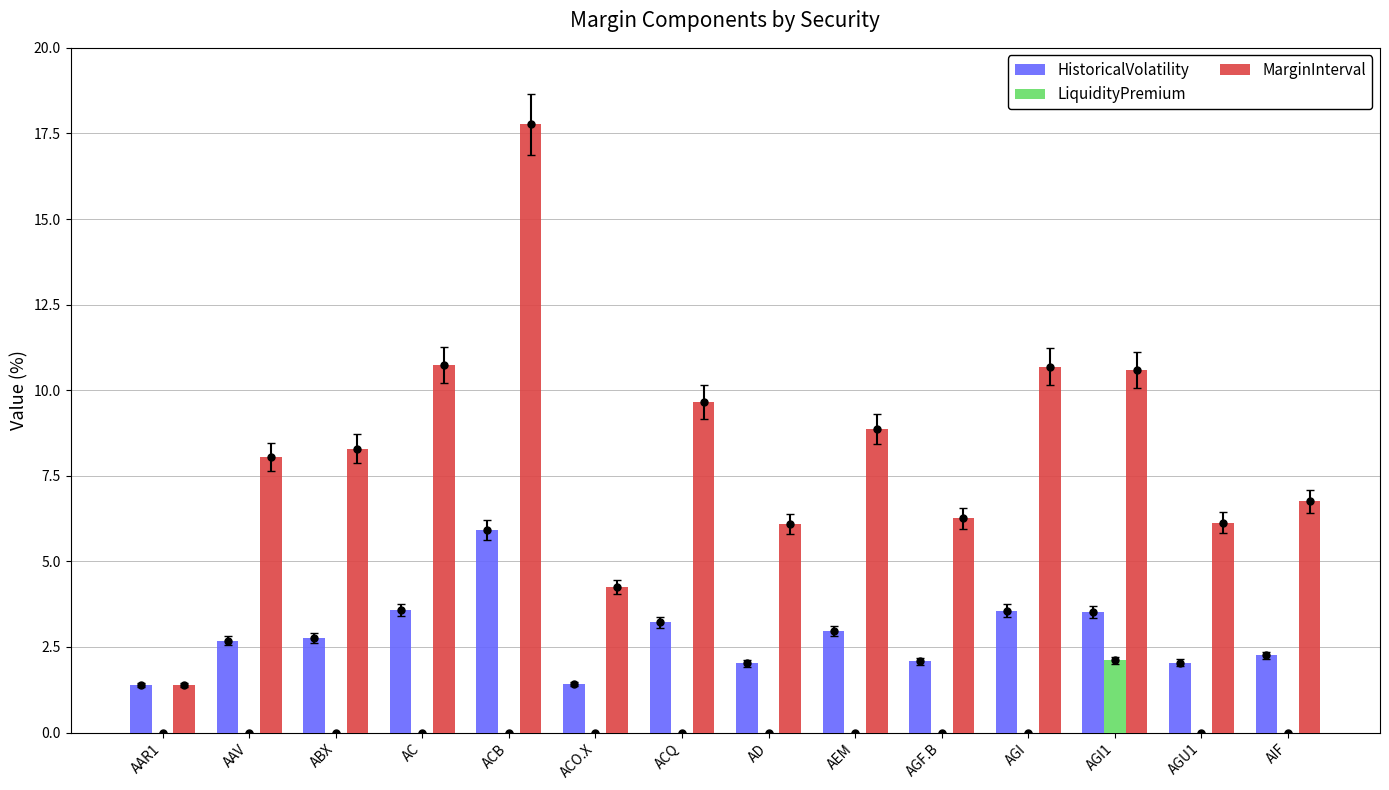

What is the difference between the MarginInterval values at AIF and AEM?

2.1